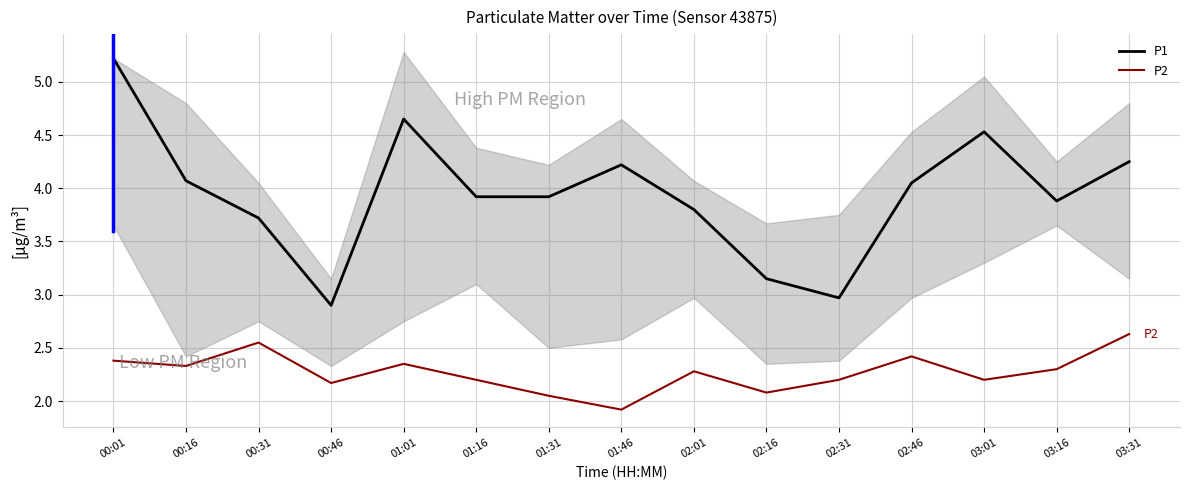

How many data points does each series have?

15